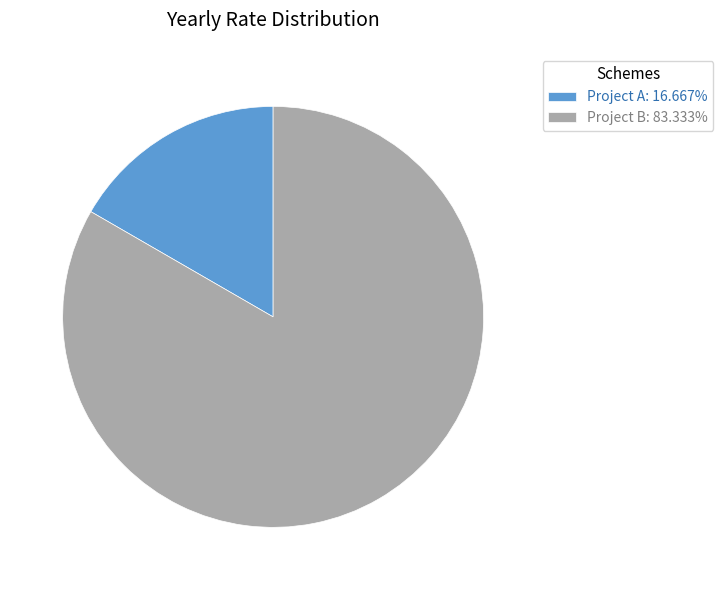

Which slice is the largest?

Project B